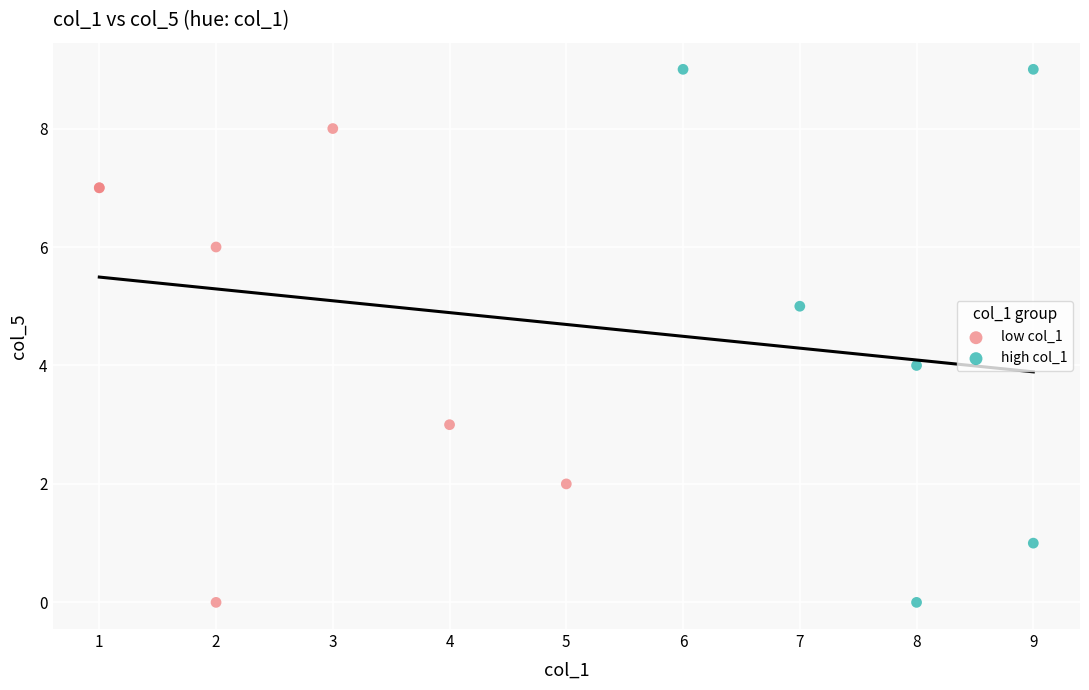

Which series has the largest Y range (max minus min)?

high col_1